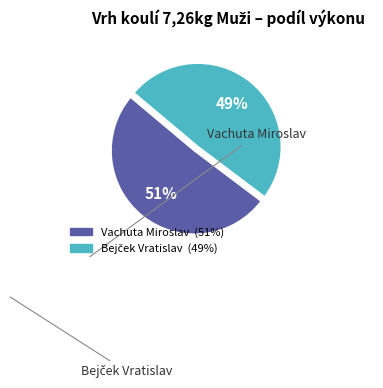

Which category has the biggest portion of the pie?

Vachuta Miroslav